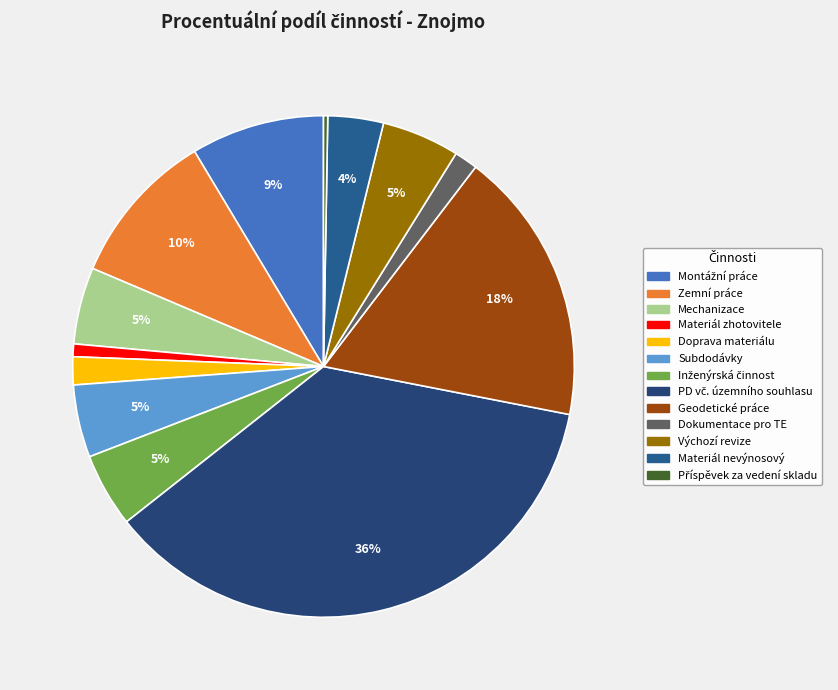

What percentage is the Mechanizace slice, to the nearest percent?

5%